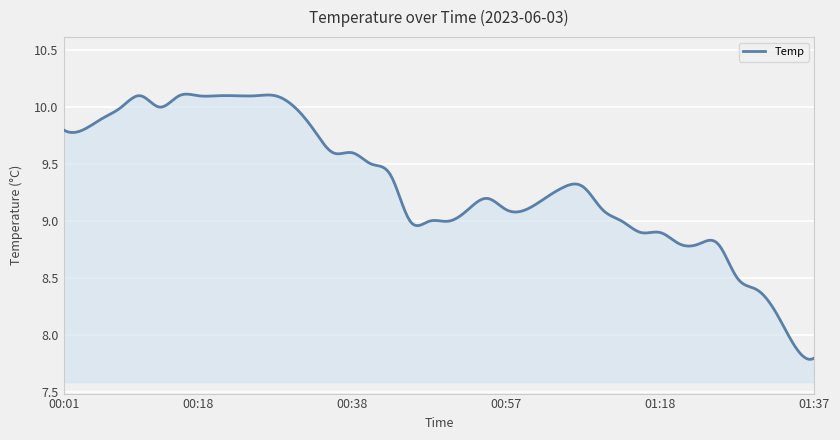

What is the difference between the maximum and minimum values?

2.3